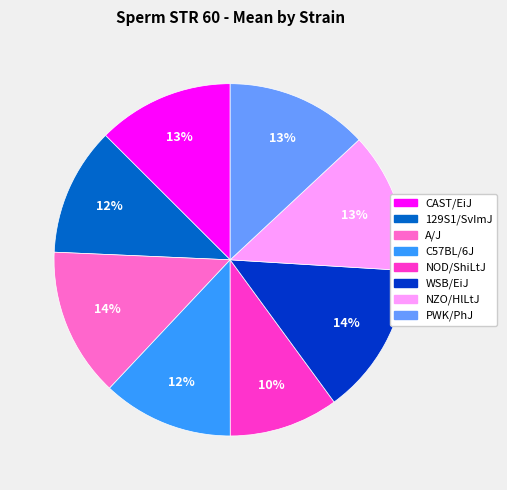

To the nearest percent, what is the difference between the largest and smallest slice percentages?

4%